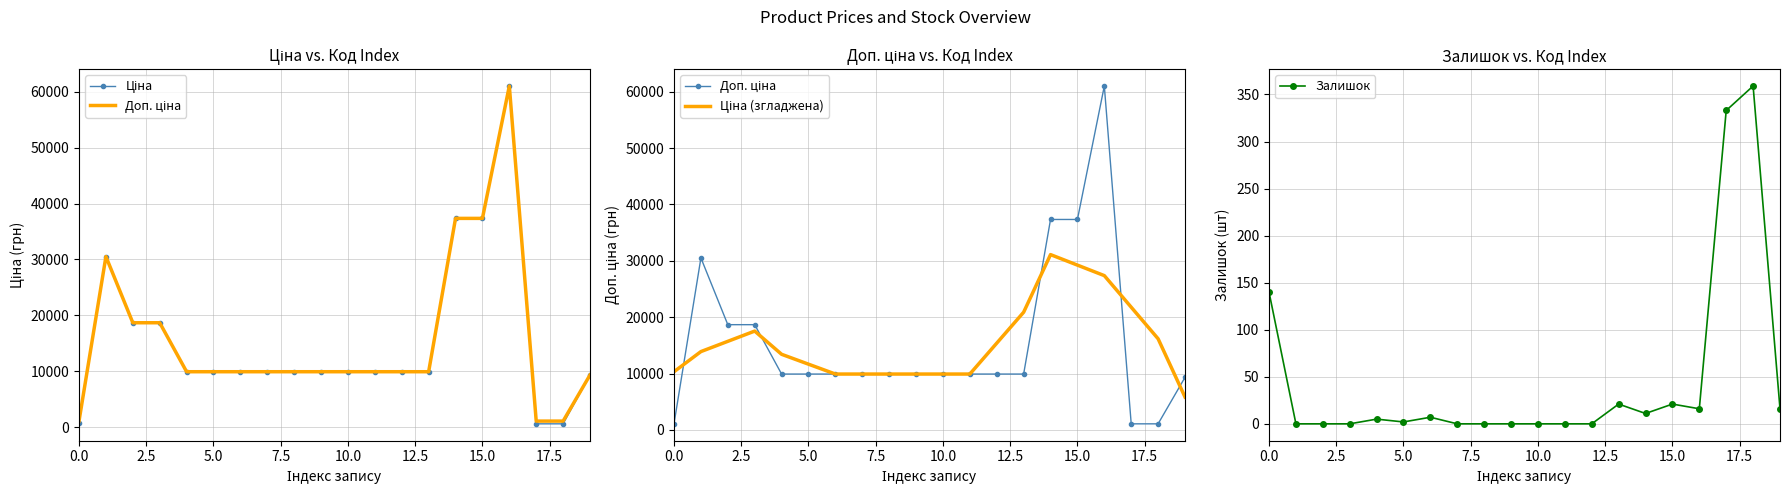

True or false: Залишок has more than 0 points higher than both neighbors.

True